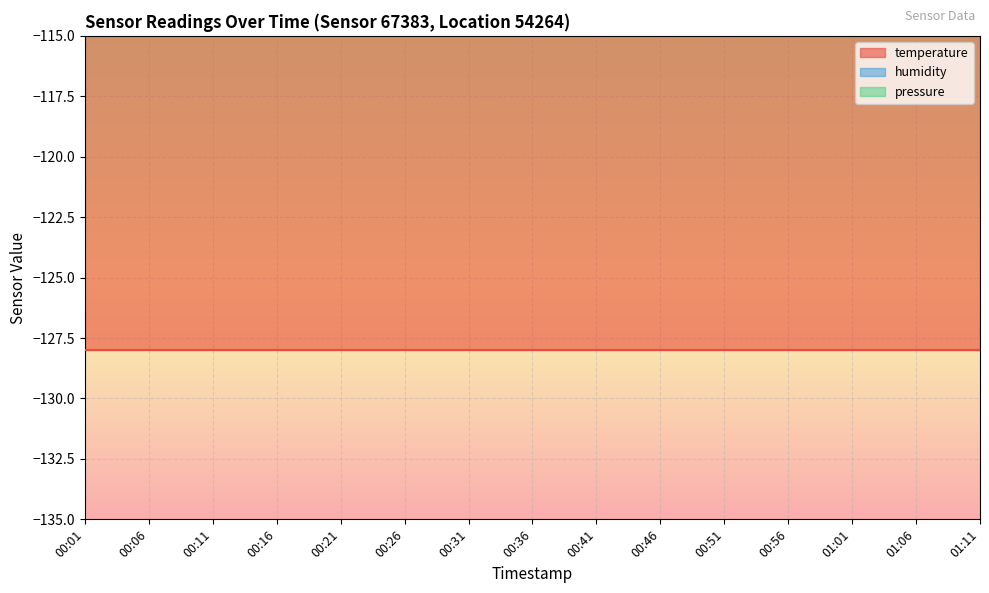

At how many categories does at least one series exceed -116?

15